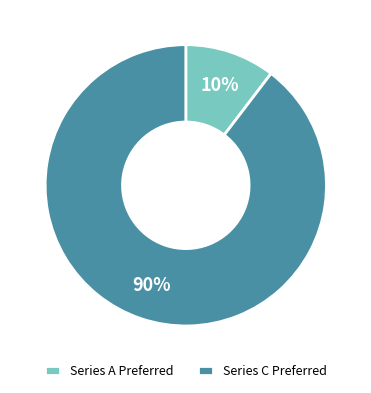

The Series C Preferred slice represents 84% of the pie. True or false?

False